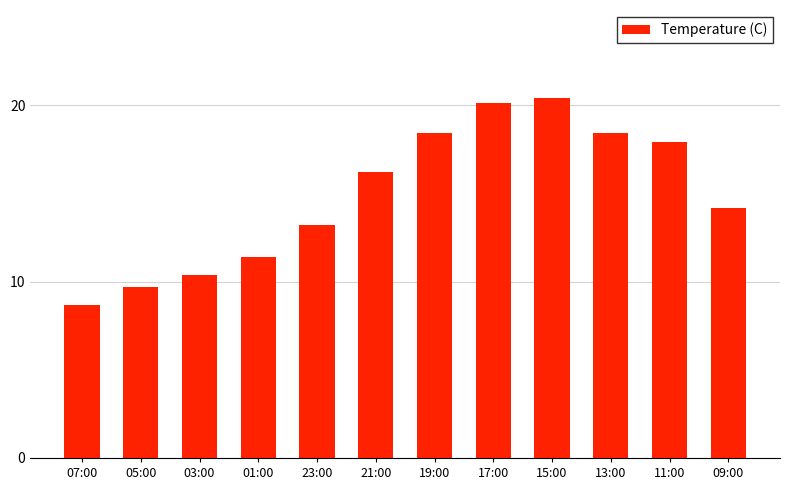

Which label corresponds to the smallest value in the chart?

07:00